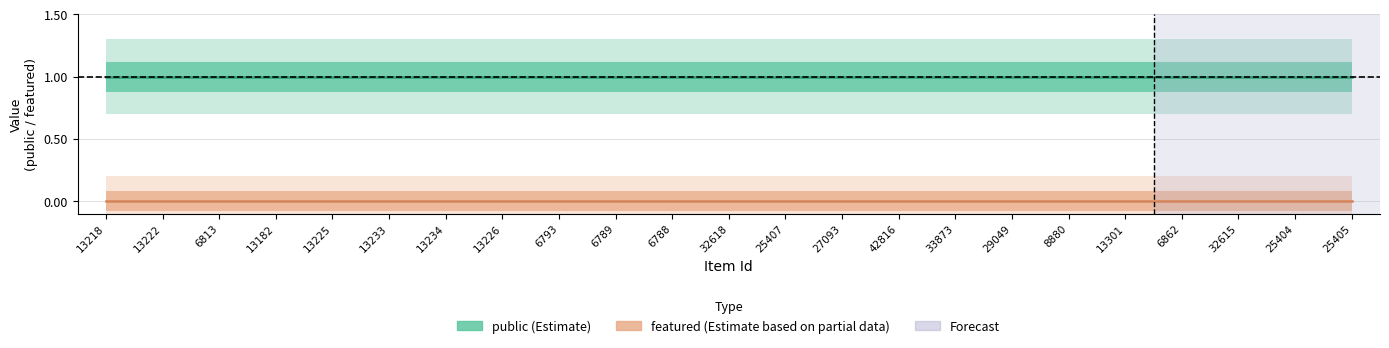

Which category has the lowest value across all series?

13218